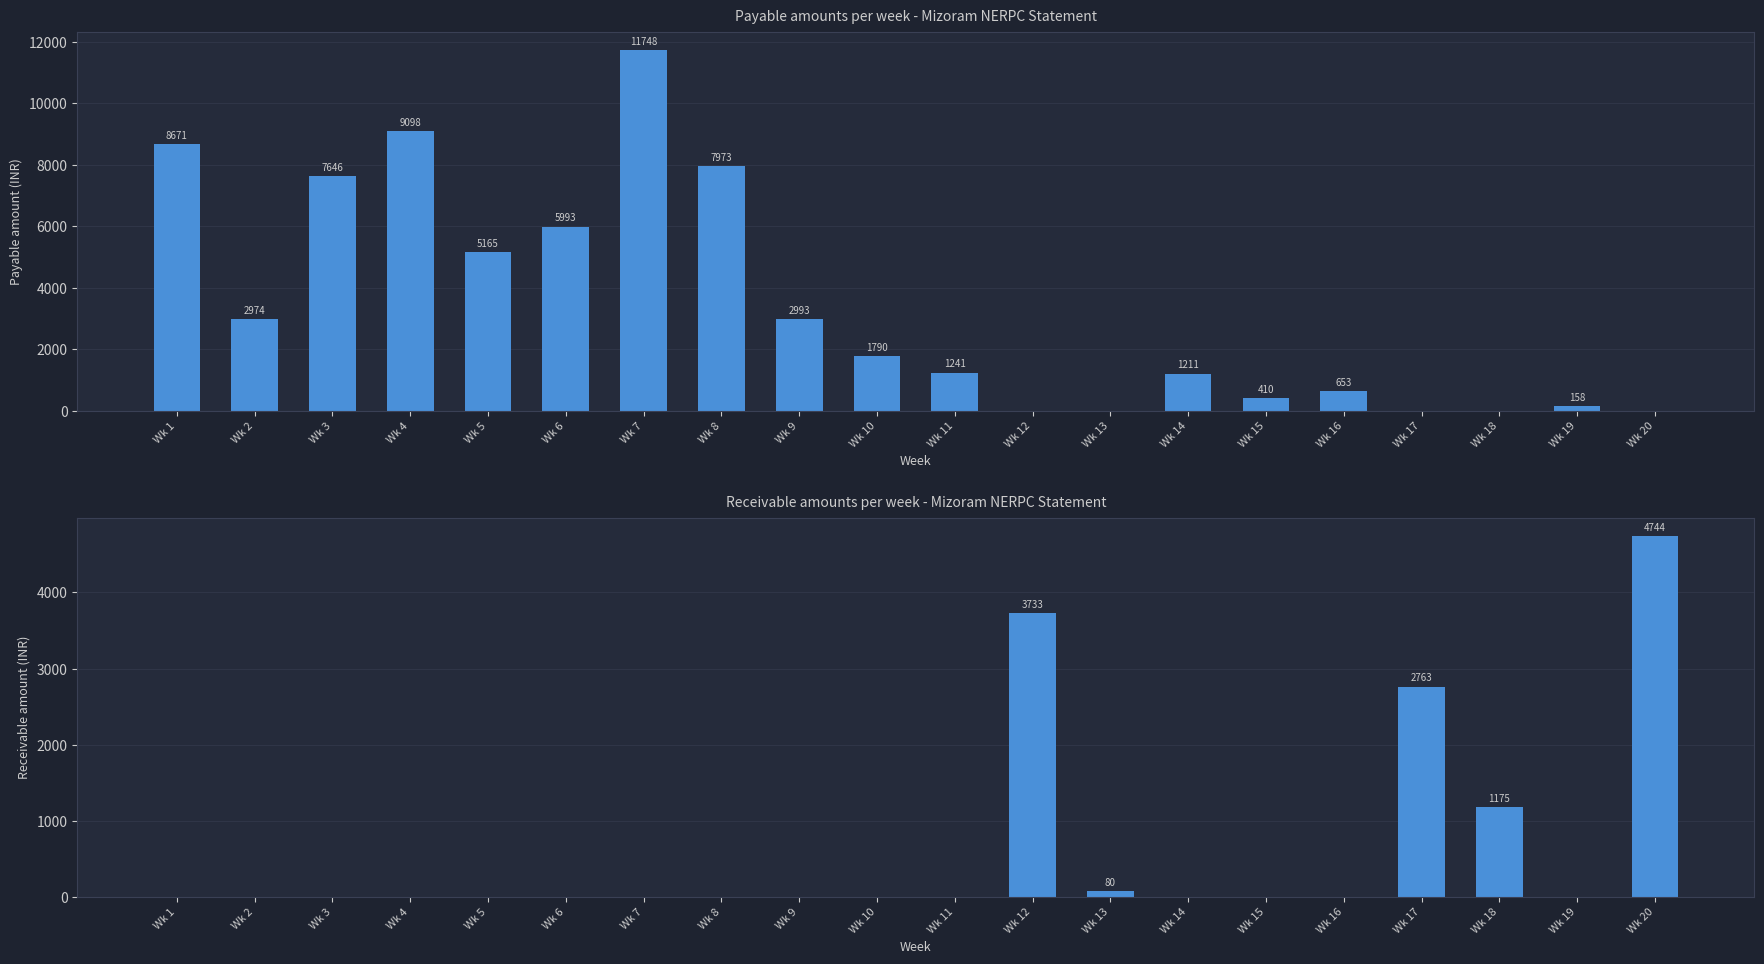

Which category has the lowest value across all series?

Wk 1